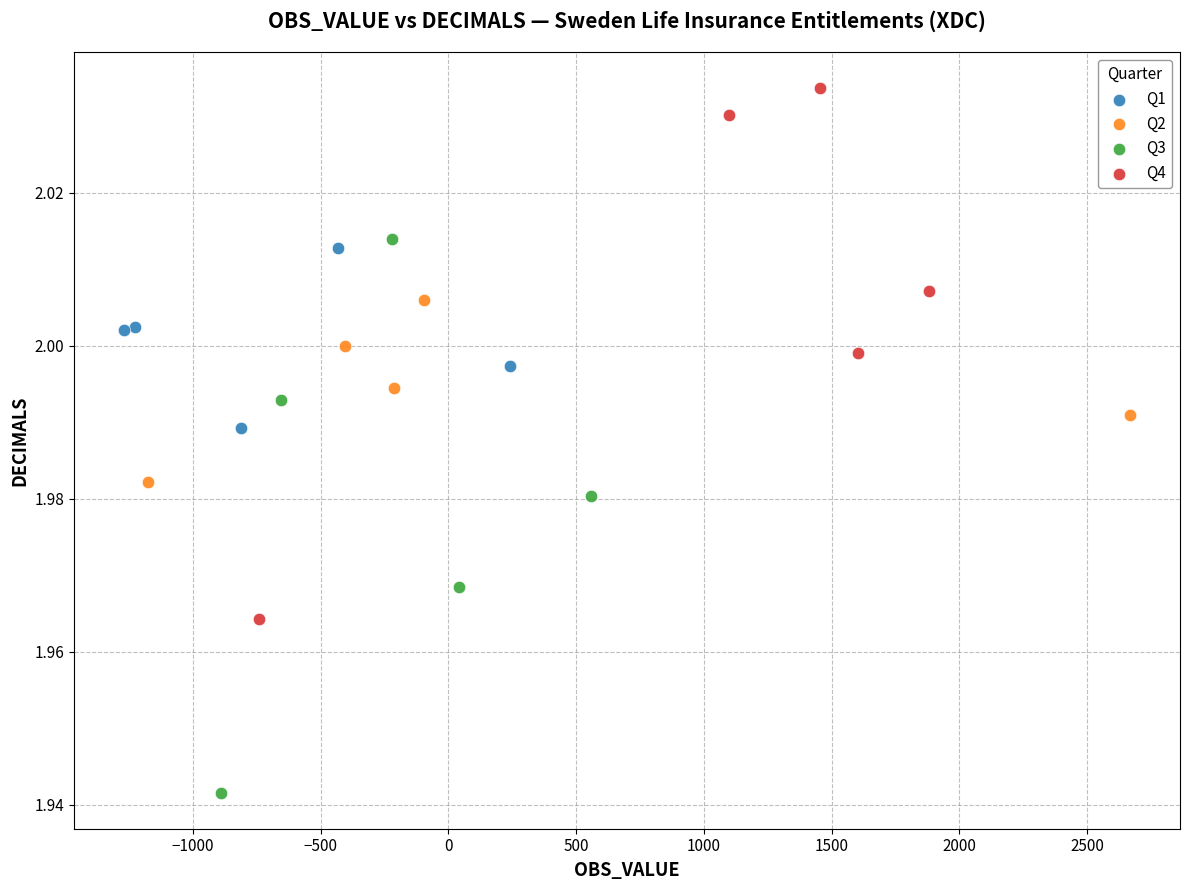

Which series contains the highest Y value?

Q4